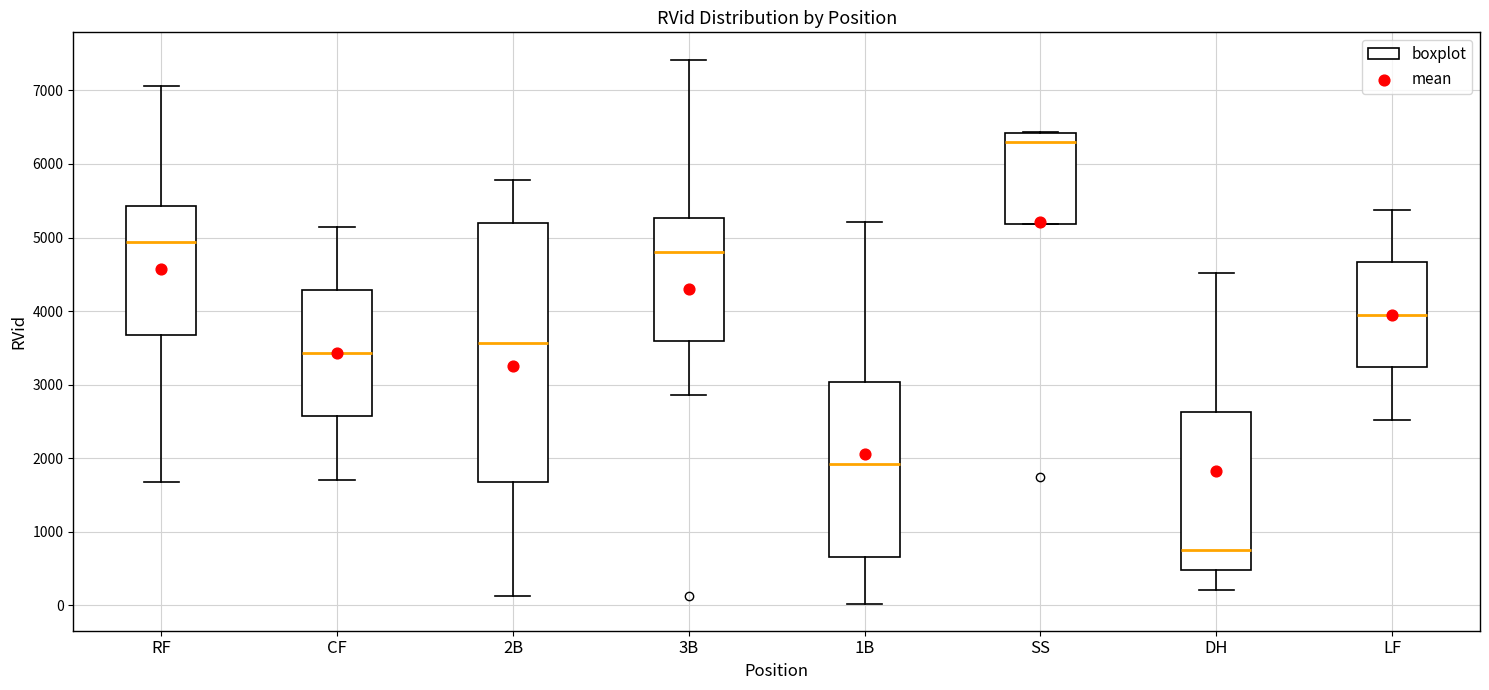

Reading left to right, transcribe this box plot: for each box, give where its median line is, the range the box spans, and where its two whiskers end, as read against the y-axis. The values are not printed on the chart, so give them approximately, as read against the axis.

RF: median 4900, box 3700 to 5400, whiskers 1700 to 7100
CF: median 3400, box 2600 to 4300, whiskers 1700 to 5100
2B: median 3600, box 1700 to 5200, whiskers 100 to 5800
3B: median 4800, box 3600 to 5300, whiskers 2900 to 7400
1B: median 1900, box 700 to 3000, whiskers 0 to 5200
SS: median 6300, box 5200 to 6400, whiskers 5200 to 6400
DH: median 800, box 500 to 2600, whiskers 200 to 4500
LF: median 4000, box 3200 to 4700, whiskers 2500 to 5400